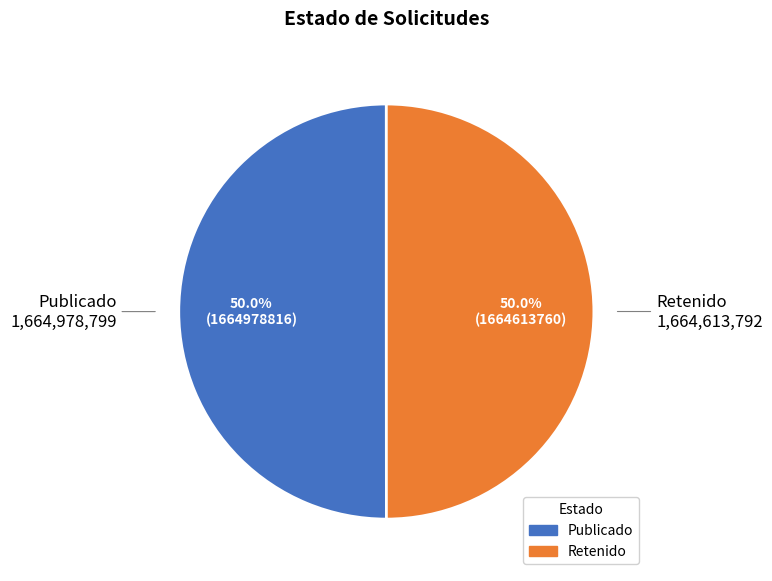

Approximately how many times larger is the value at Publicado compared to Retenido?

1.0